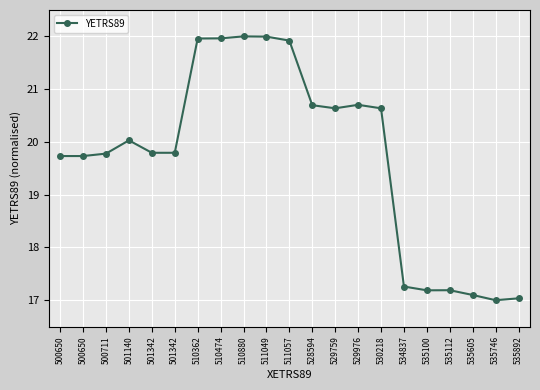

Reading left to right, extract all data points from this chart.

19.7	19.7	19.8	20.0	19.8	19.8	22.0	22.0	22.0	22.0	21.9	20.7	20.6	20.7	20.6	17.3	17.2	17.2	17.1	17.0	17.0